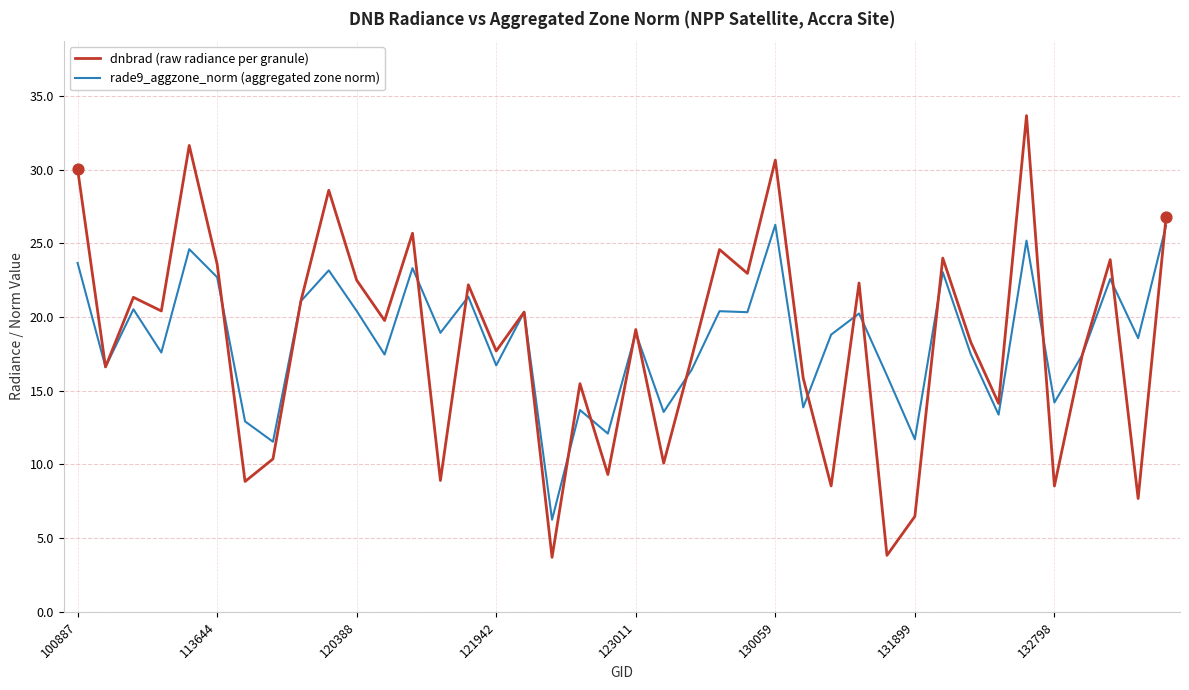

Which series has the largest range (max minus min)?

dnbrad (raw radiance per granule)